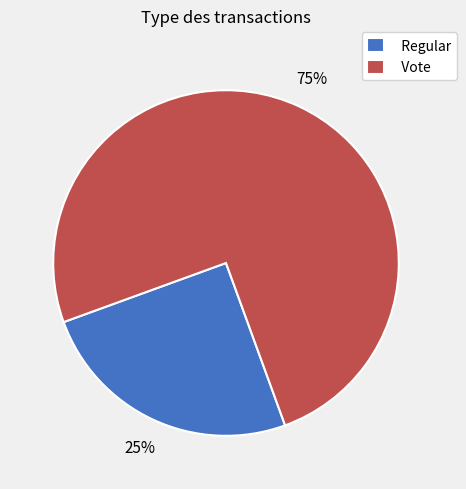

Approximately how many times larger is the value at Regular compared to Vote?

0.3